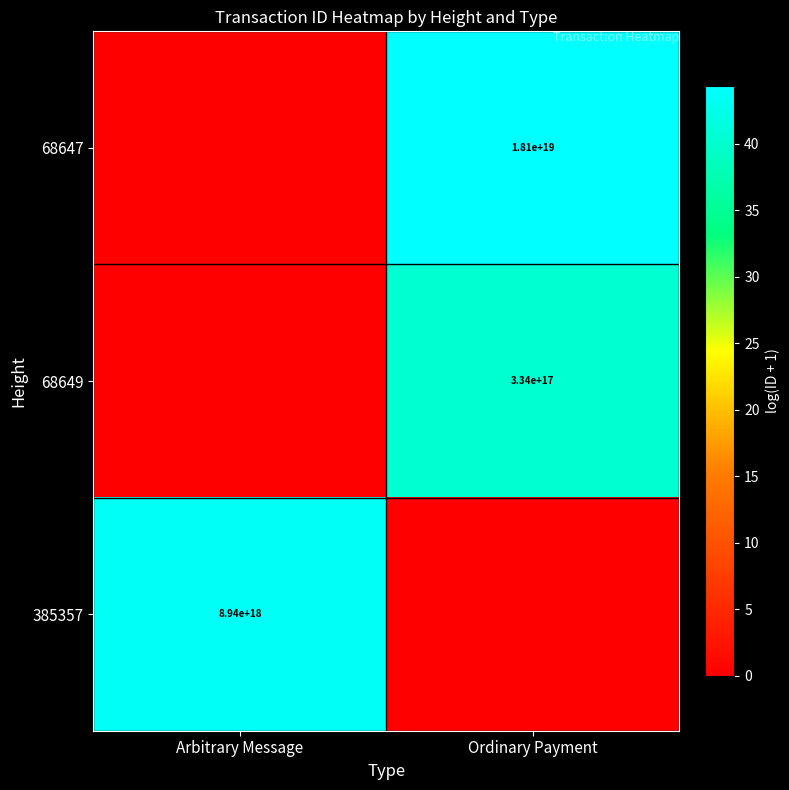

The 68647 series shows 18100000000000000000 at Ordinary Payment. True or false?

True